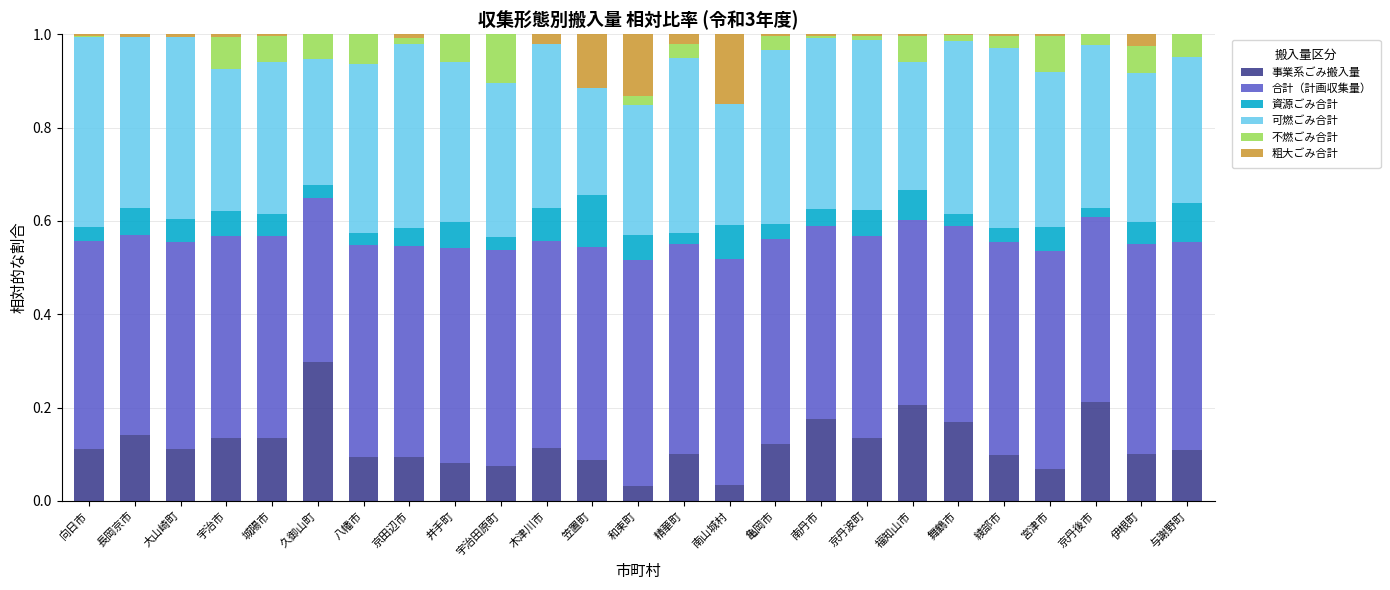

At which label does 事業系ごみ搬入量 reach its peak?

久御山町